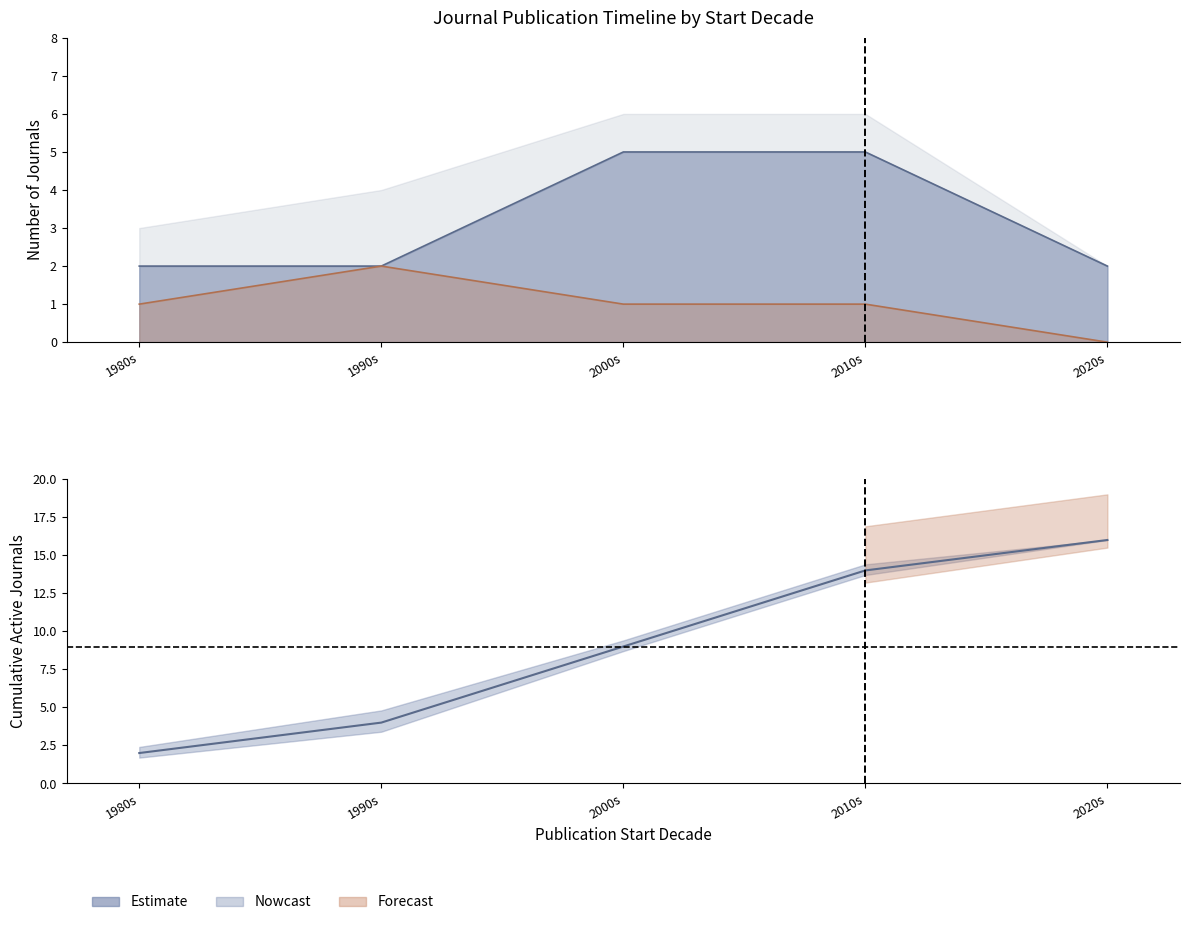

True or false: the data has more than 1 interior local peaks.

False